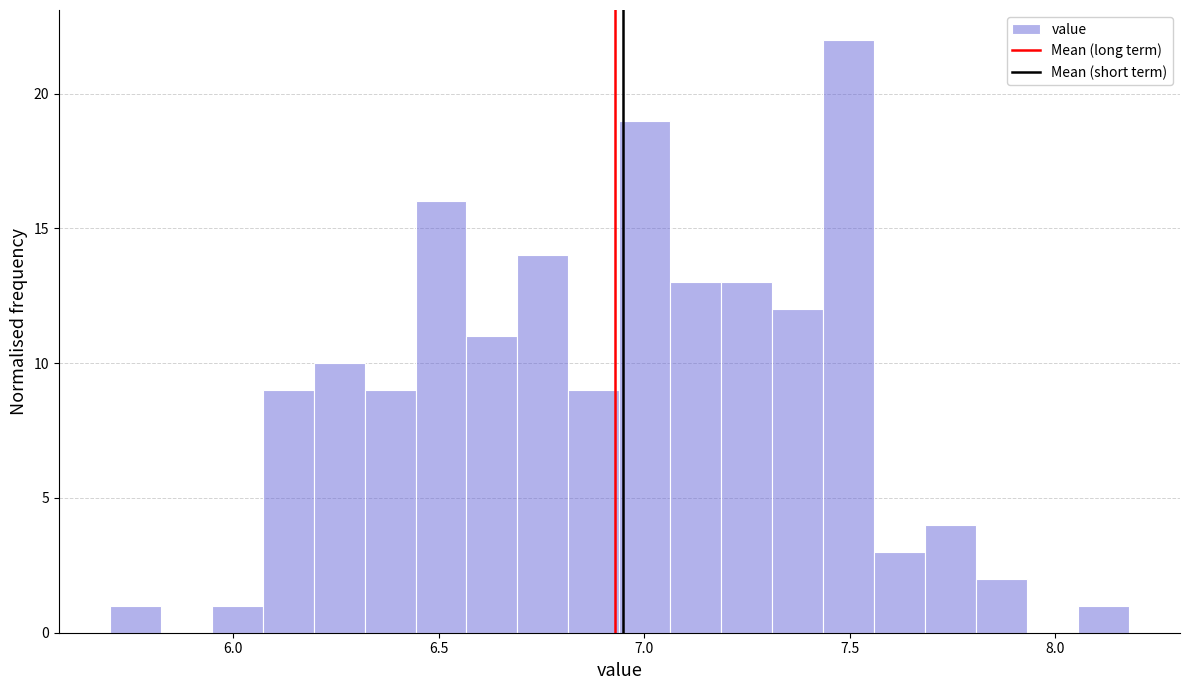

Around what value on the x-axis is the tallest bar? Give the approximate position of its centre, as read against the axis.

7.50